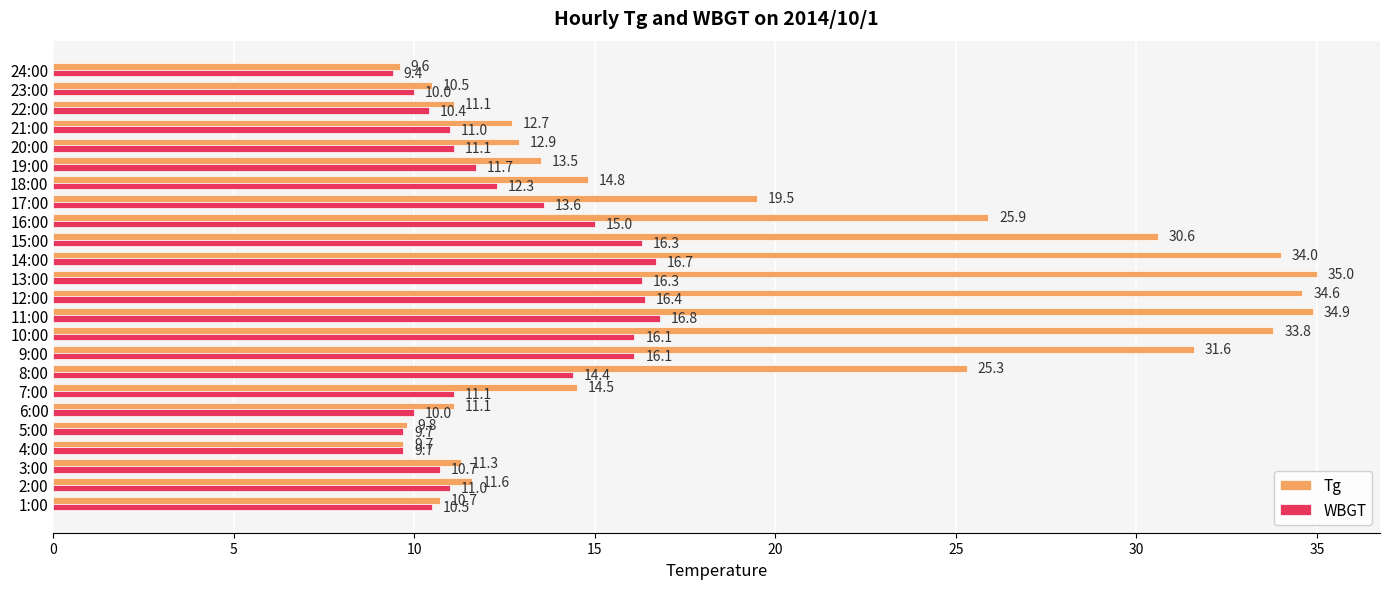

Which series has the largest total across all categories?

Tg